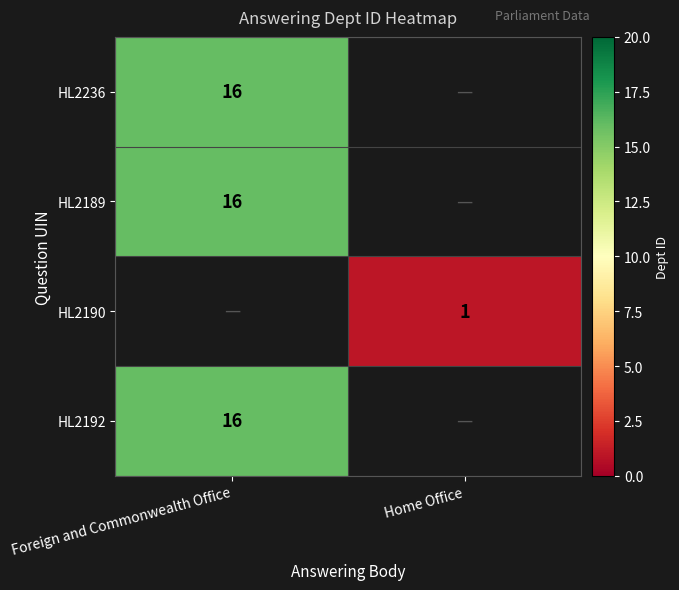

The value of HL2189 at Foreign and Commonwealth Office is 10. True or false?

False